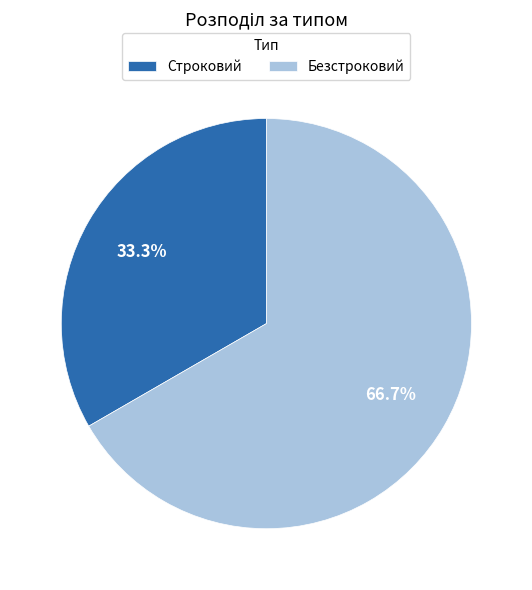

What is the total percentage of Безстроковий and Строковий?

100.0%